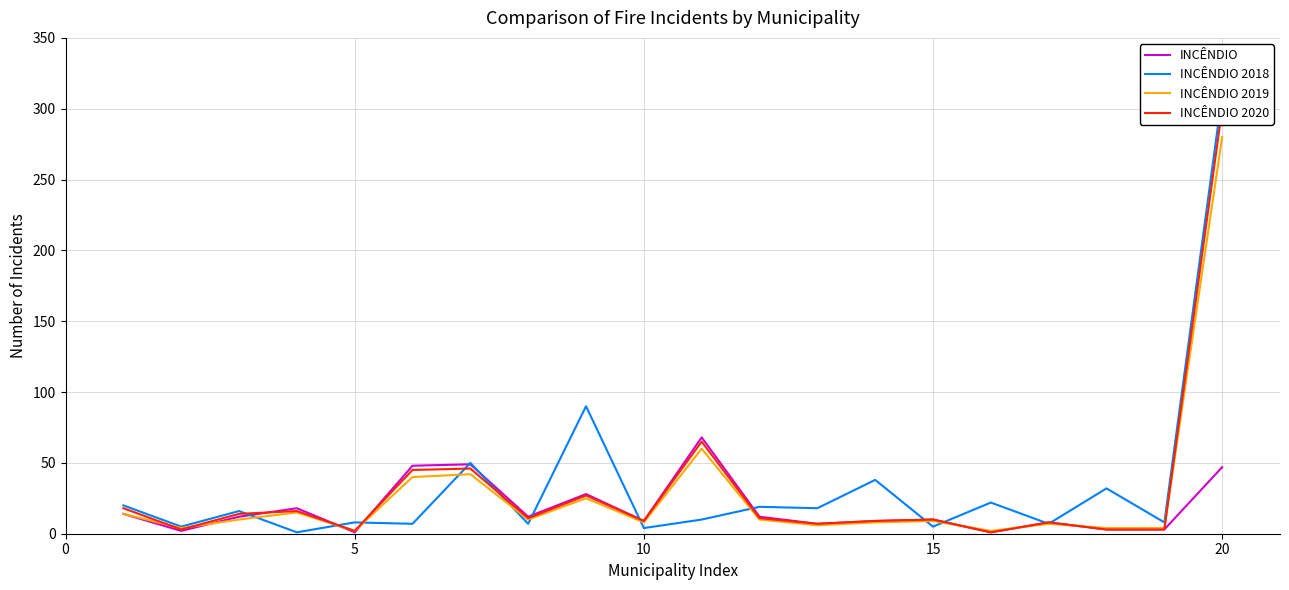

True or false: INCÊNDIO 2019 has a value of 280 at 20.

True